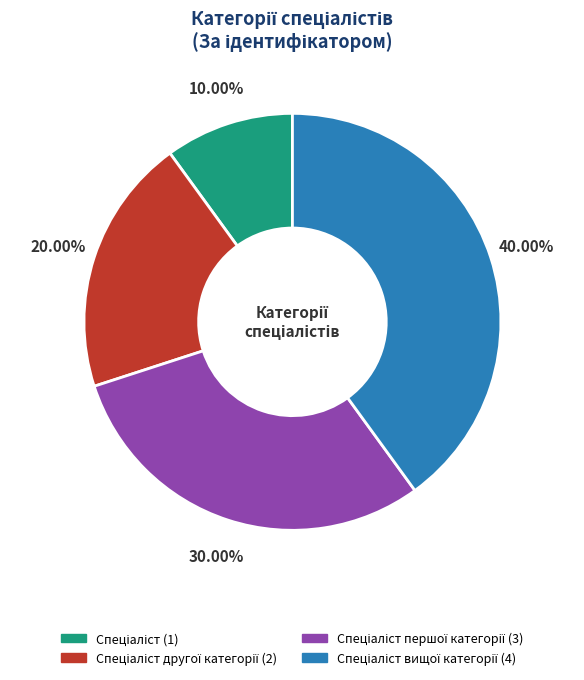

Does any single category account for the majority?

No